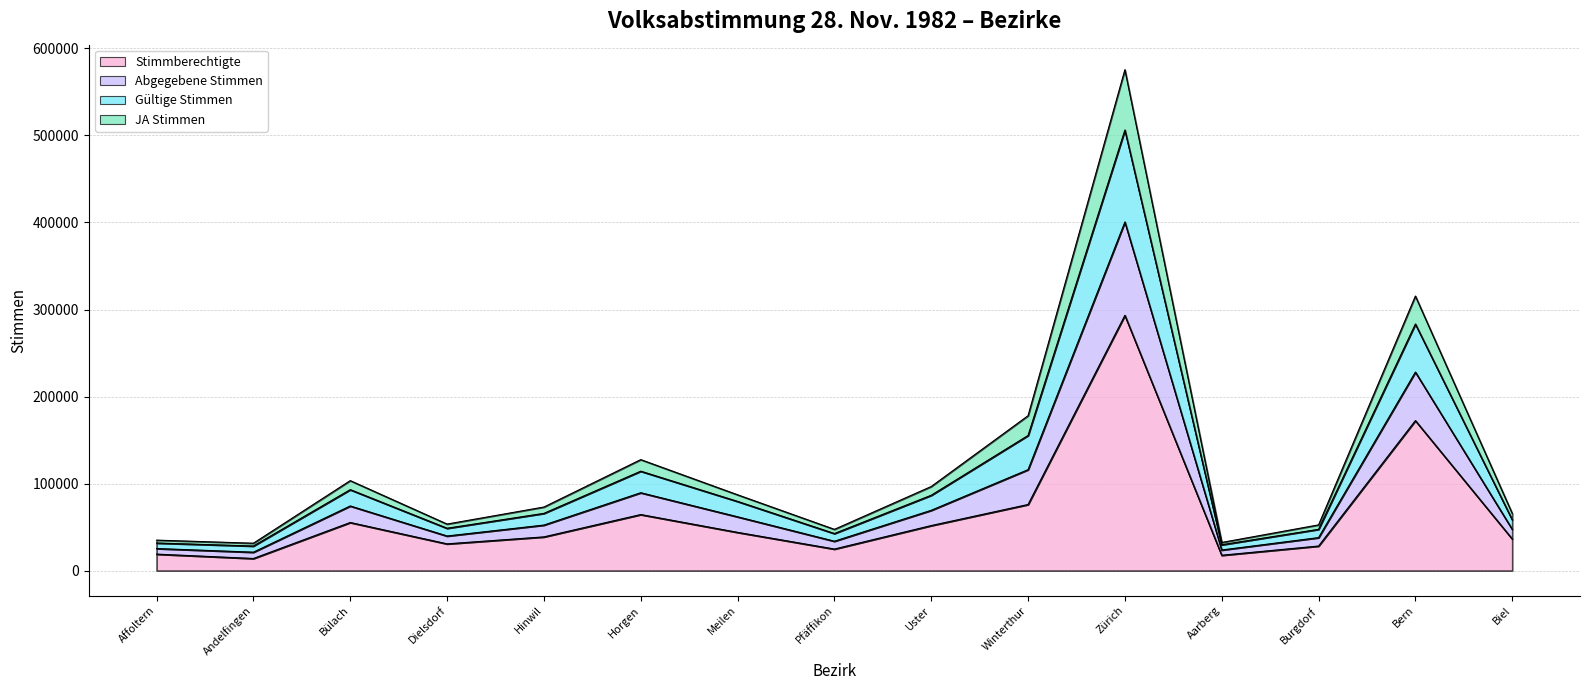

Which label corresponds to the smallest value in the chart?

Andelfingen